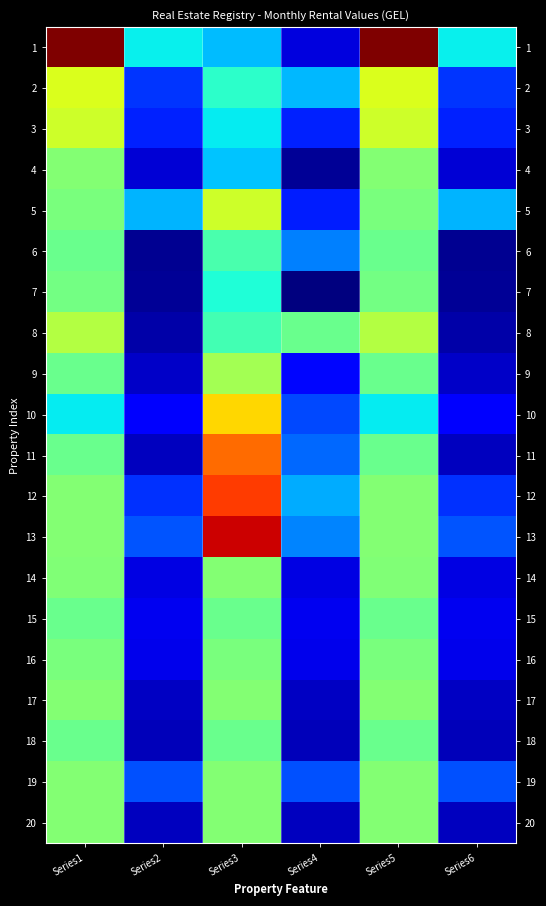

Count the number of data series in this chart.

20